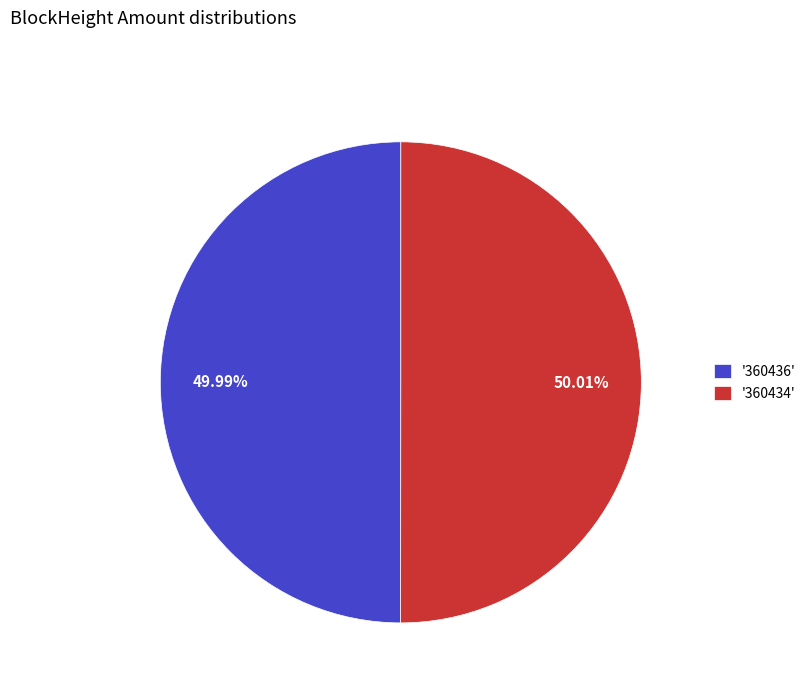

To the nearest percent, what is the difference between the largest and smallest slice percentages?

0%